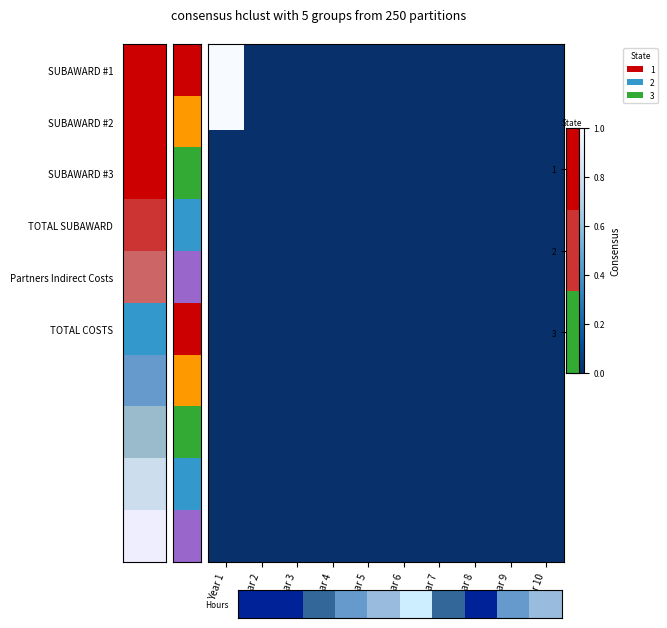

How many series are shown in this chart?

6